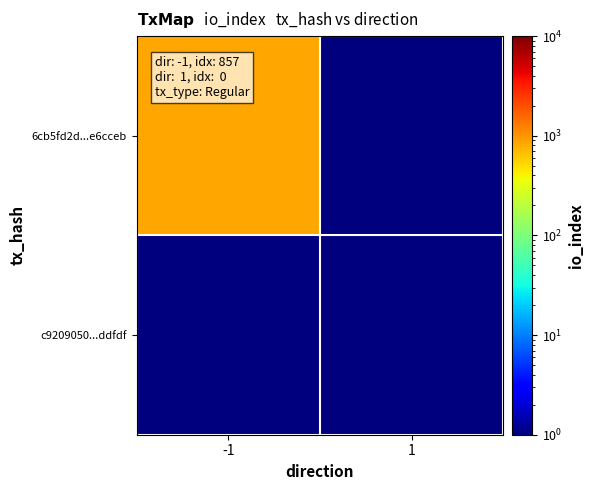

Which series changed the most between -1 and 1?

6cb5fd2d...e6cceb